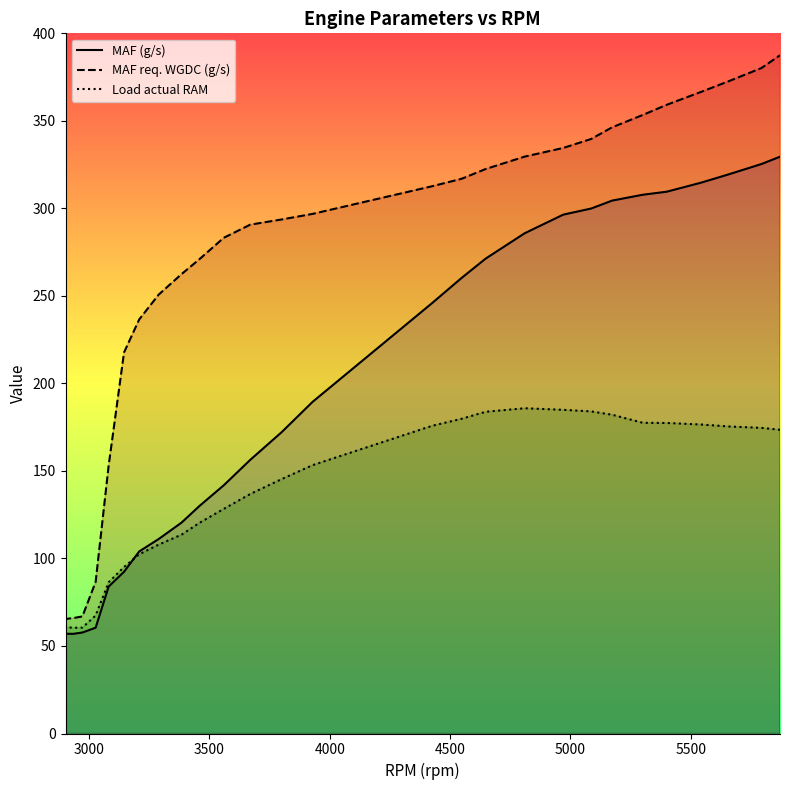

True or false: MAF req. WGDC (g/s) has more than 0 interior local peaks.

False